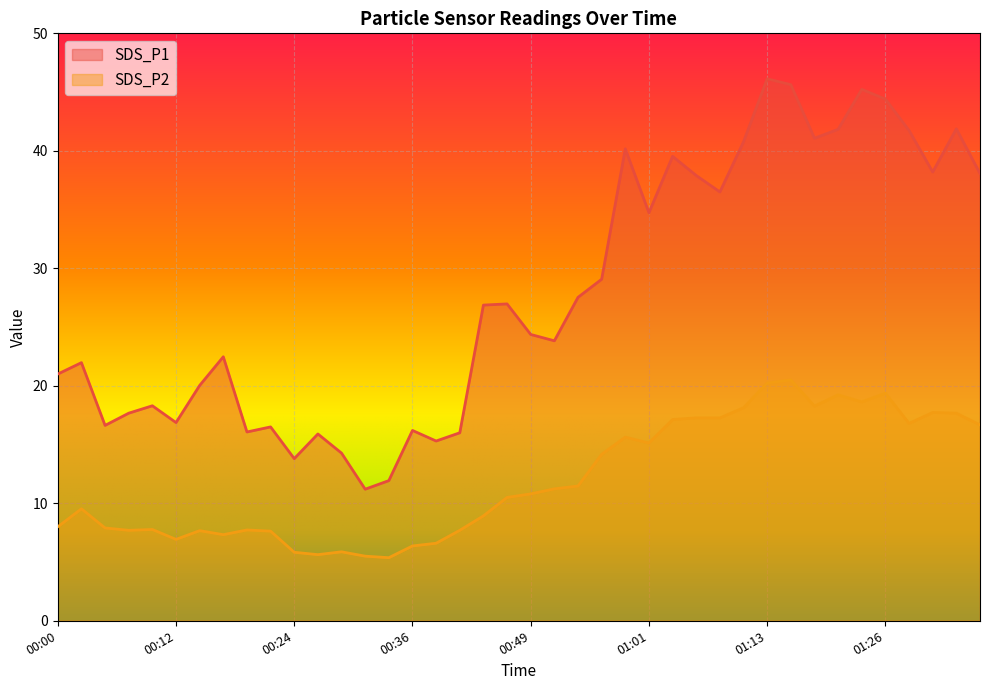

How many values in the SDS_P1 series are below 26?

20